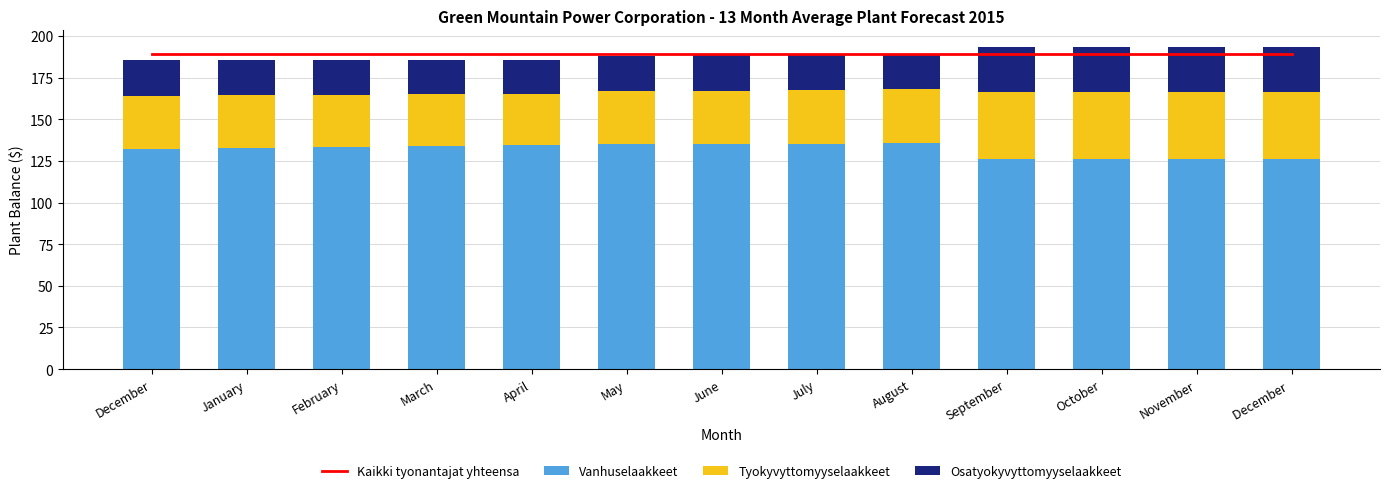

At how many categories does at least one series exceed 145?

13